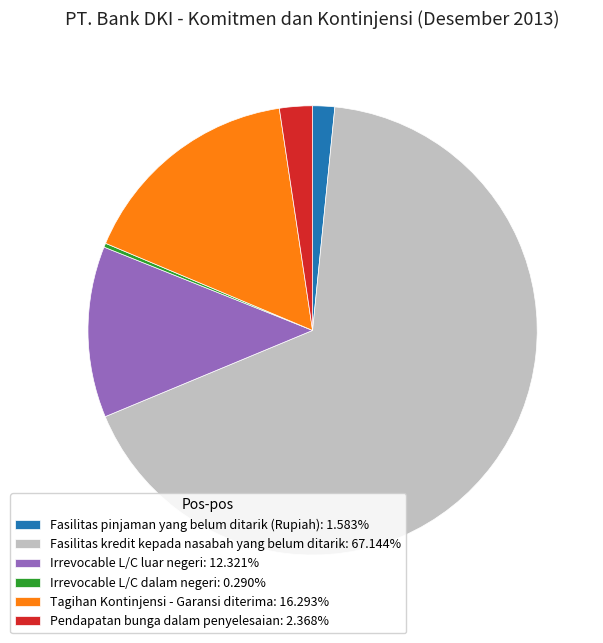

Is there a majority slice in this chart?

Yes